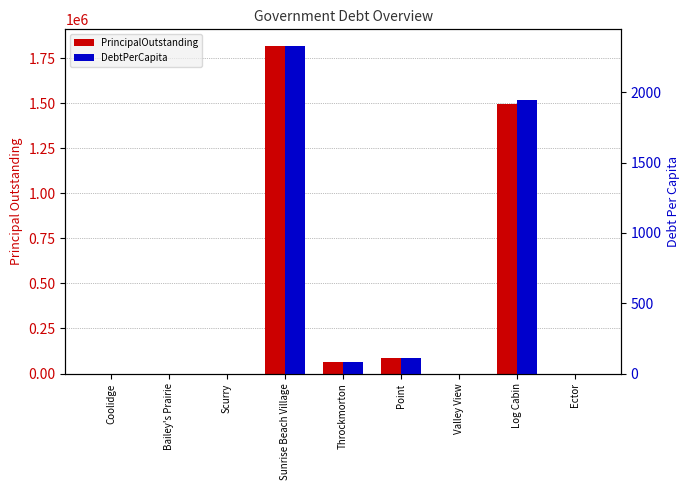

Is it true that DebtPerCapita equals 17.2 at Throckmorton?

False